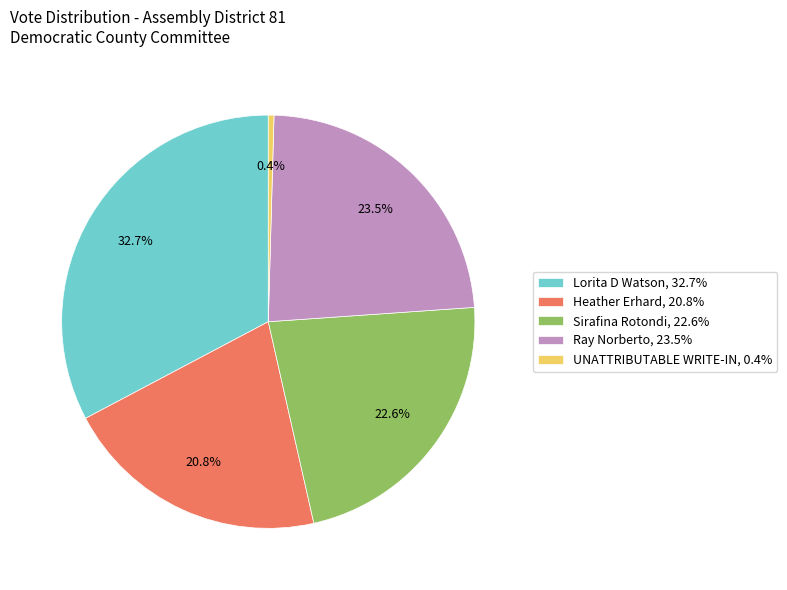

Does any single category account for the majority?

No